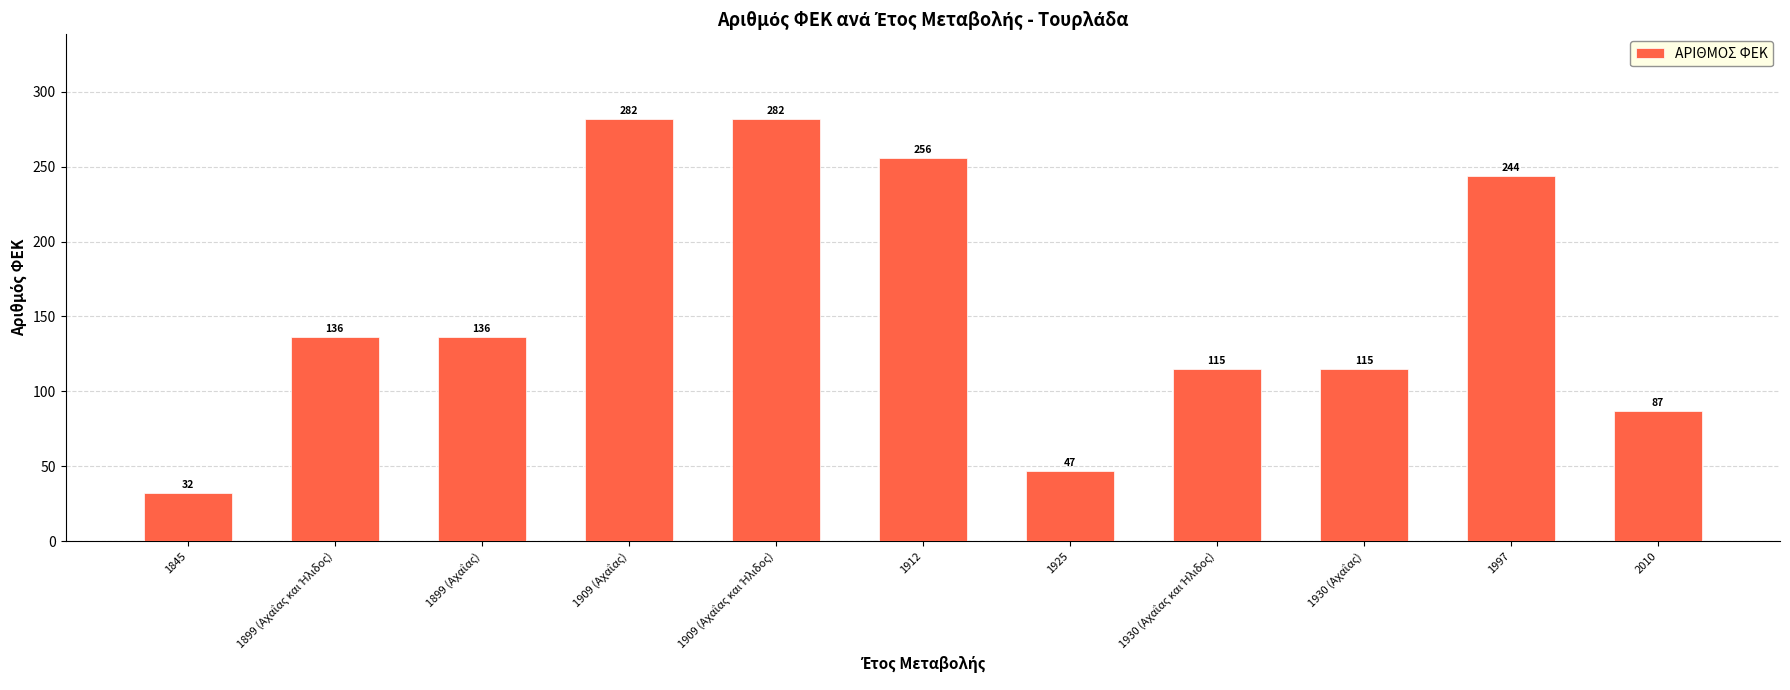

Which label corresponds to the smallest value in the chart?

1845